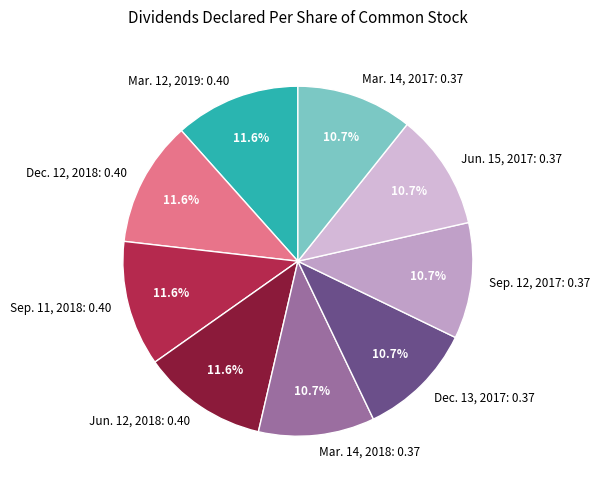

To the nearest percent, what portion does Jun. 15, 2017 represent?

11%